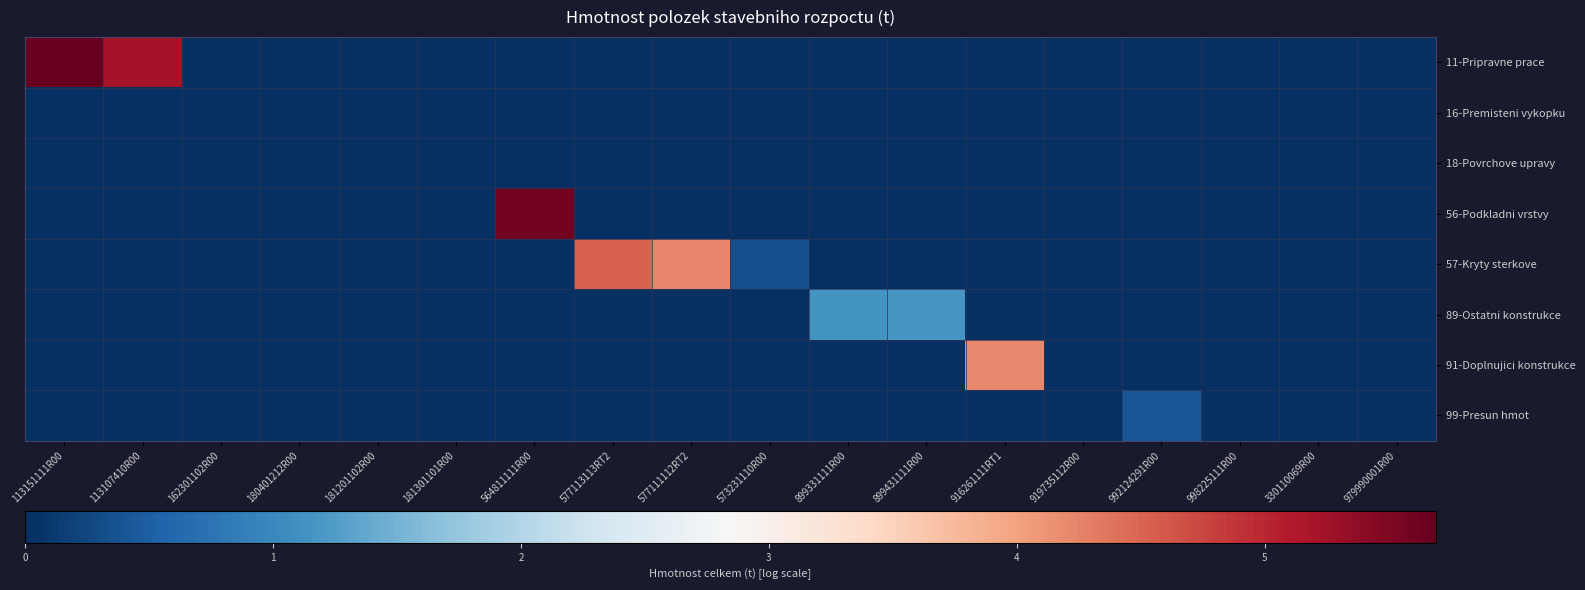

How many categories are shown in the chart?

18